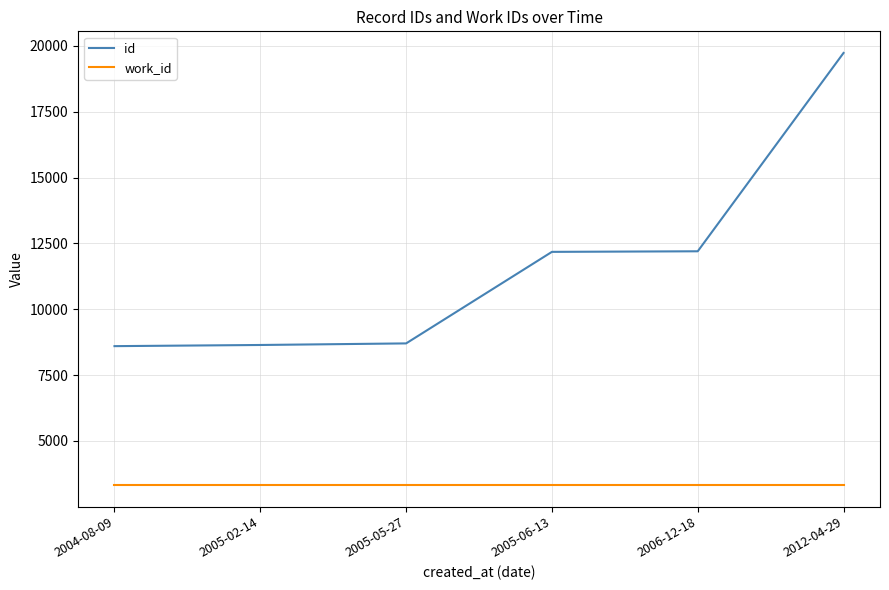

Which category has the highest value in the id series?

2012-04-29